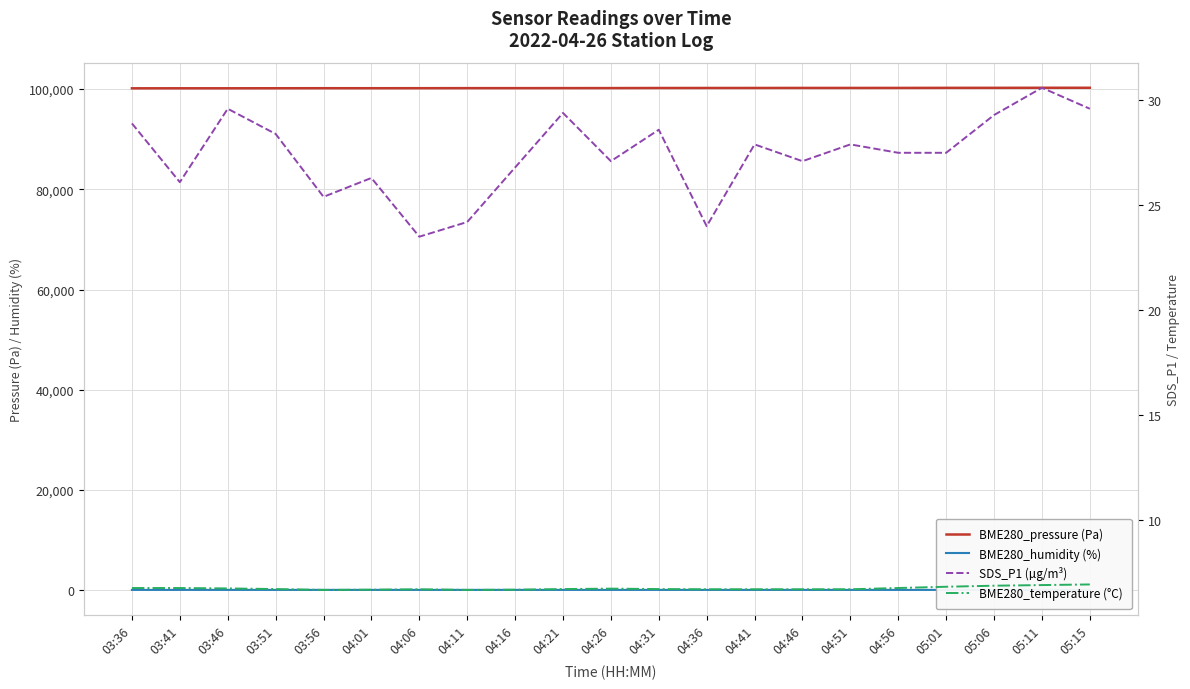

How many lines are shown in the chart?

4